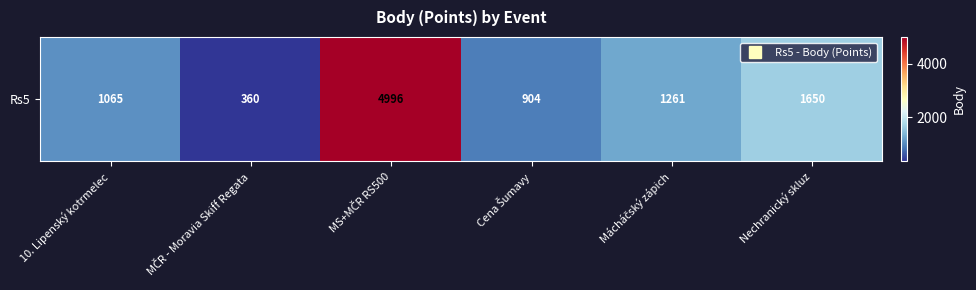

Where is the data nearest to the value 2678?

Nechranický skluz